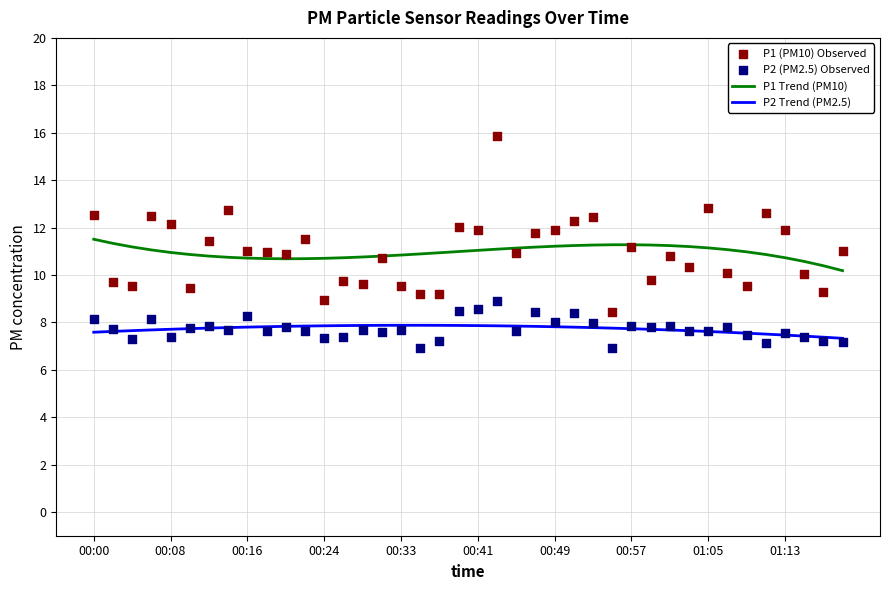

What is the highest value of the P2 Trend (PM2.5) series?

7.9